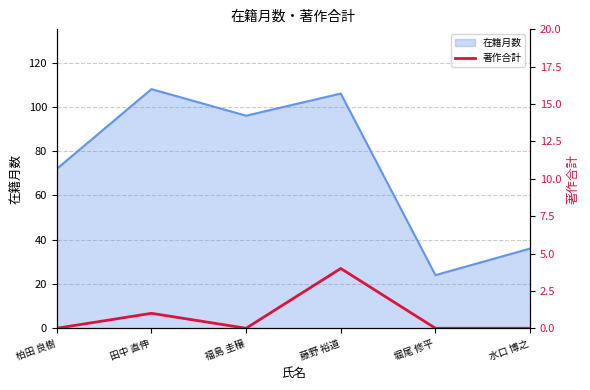

Reading left to right, extract all data points from this chart.

0	1	0	4	0	0